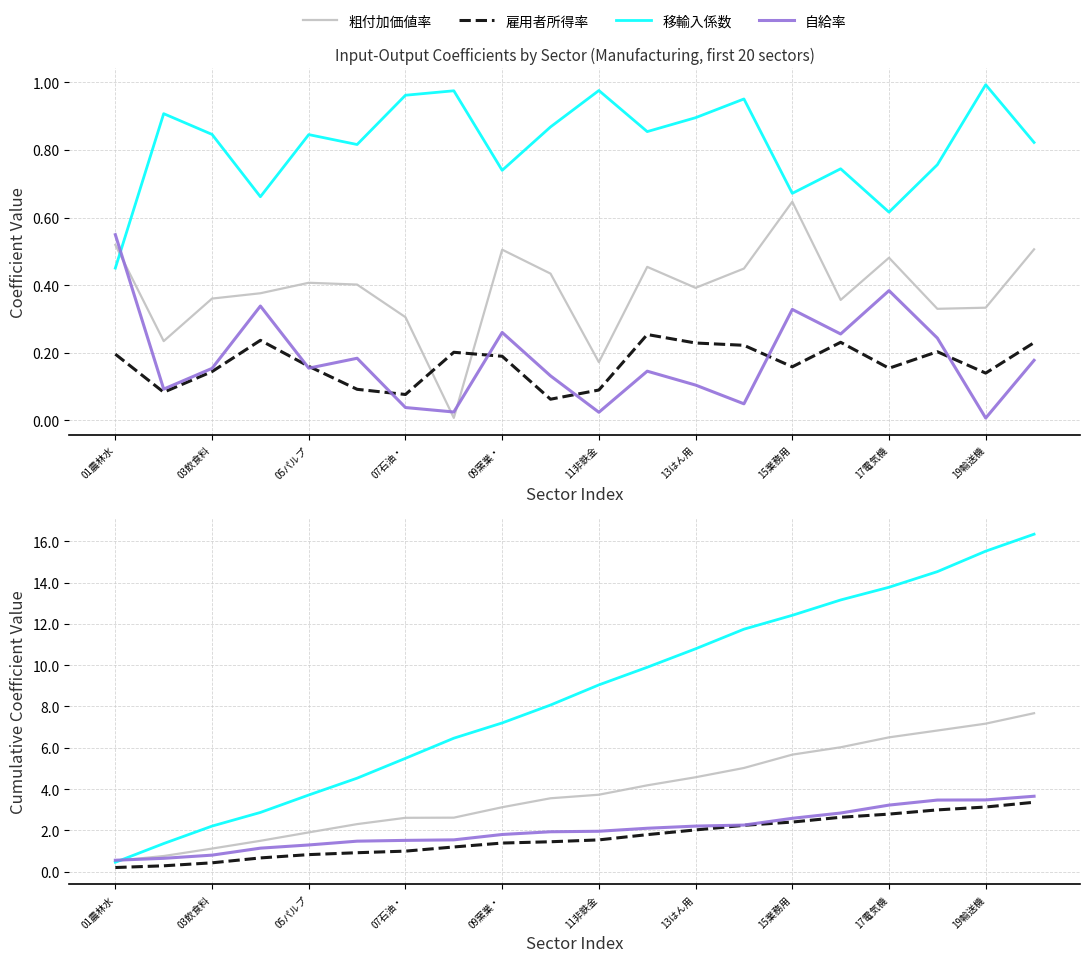

At how many categories does at least one series exceed 15?

2